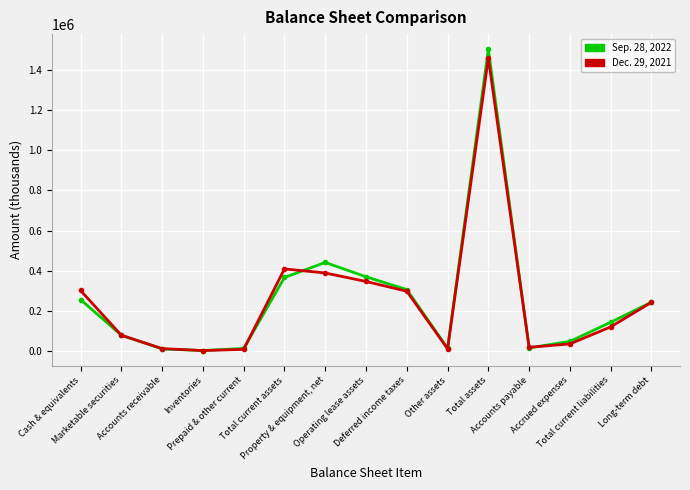

What are all the series names shown in the legend?

Sep. 28, 2022, Dec. 29, 2021